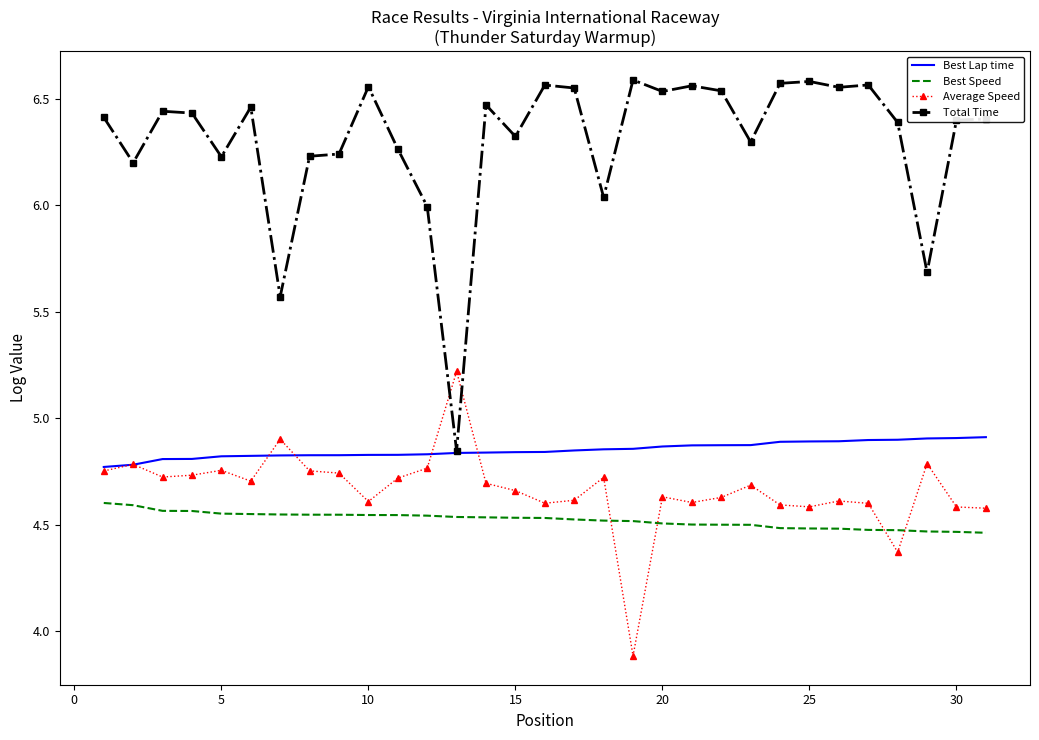

True or false: Best Speed and Total Time cross at least once.

False